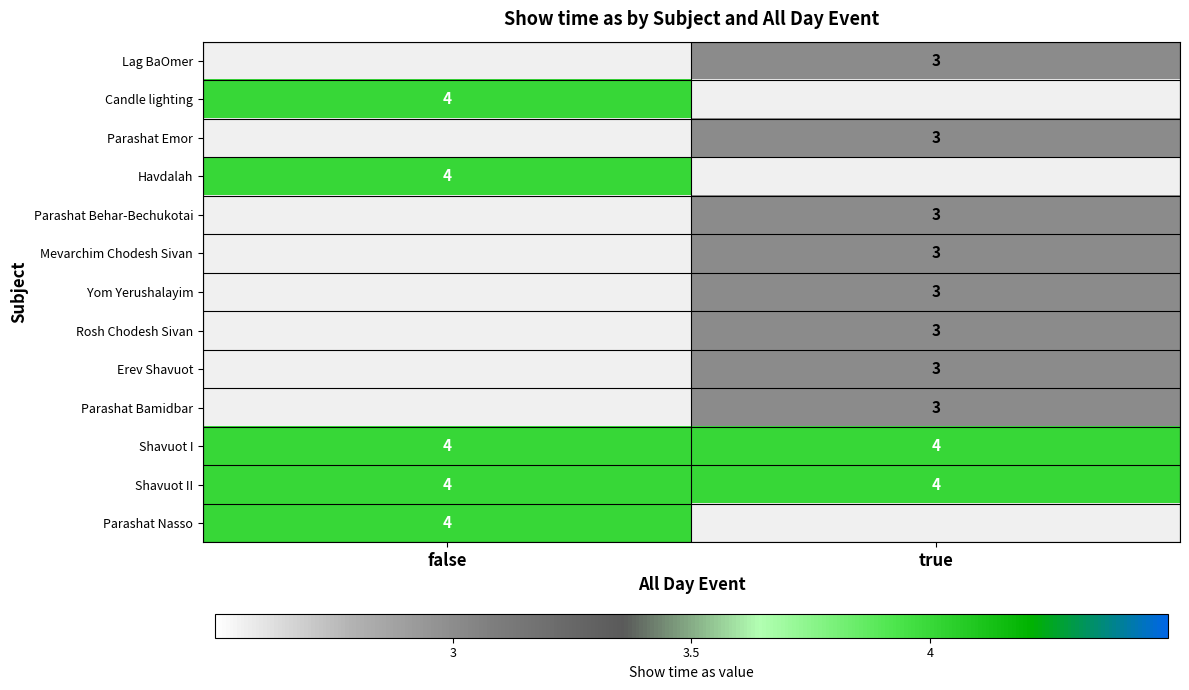

Between true and false, which is larger?

false